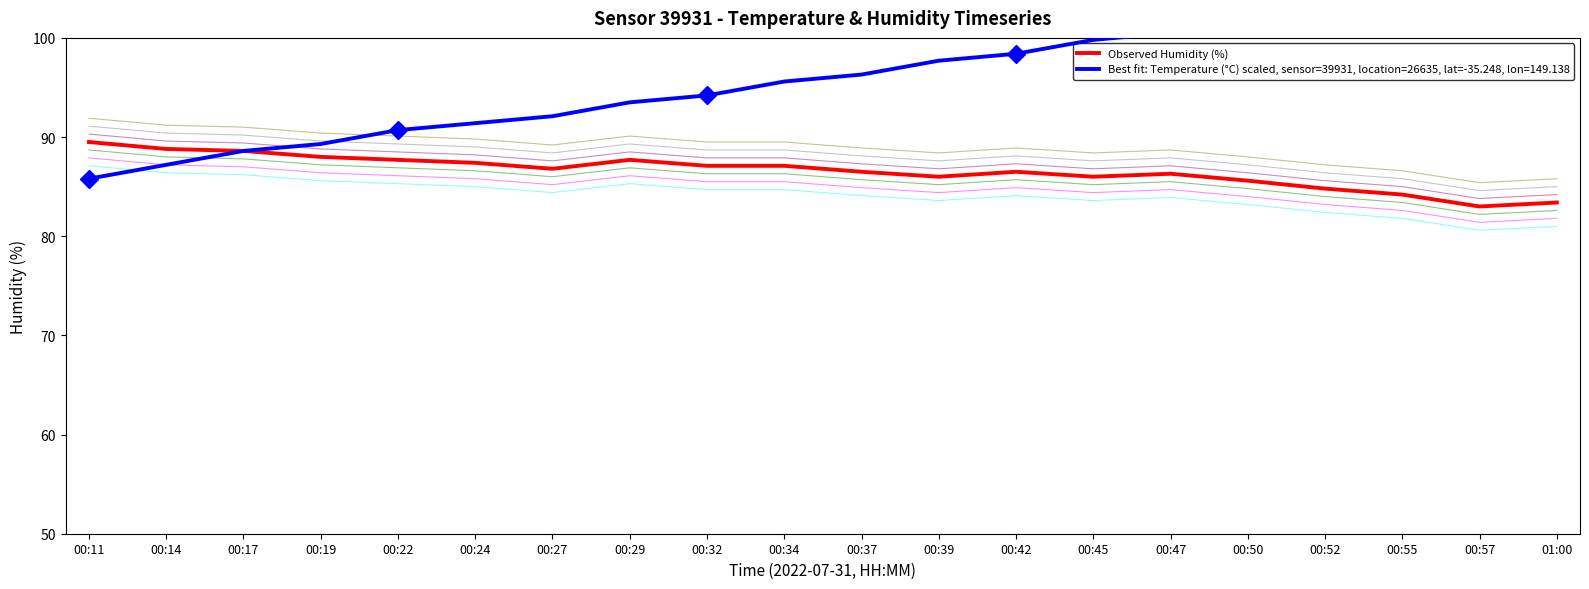

The Observed Humidity (%) series shows 139.3 at 00:42. True or false?

False